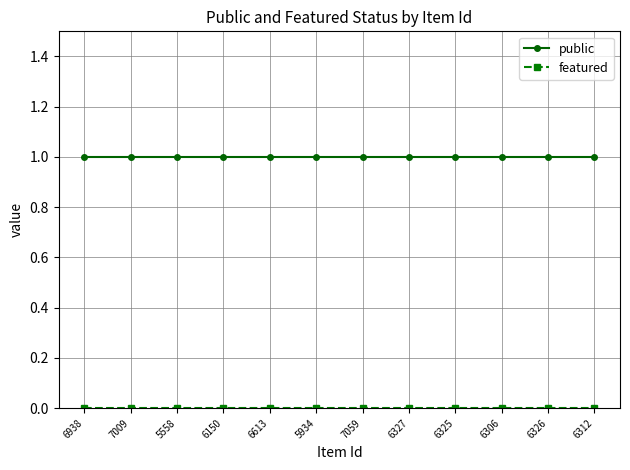

What is the label of the 2nd point from the right?

6326